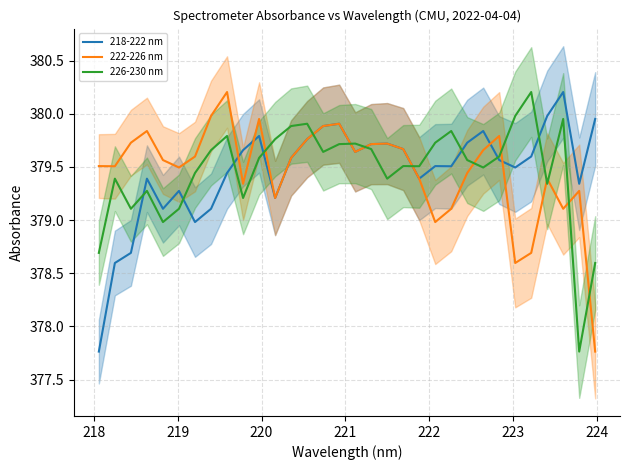

True or false: 226-230 nm and 218-222 nm intersect in this chart.

True